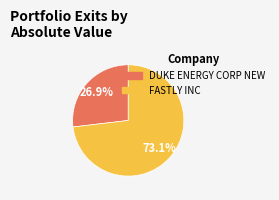

What percentage is the DUKE ENERGY CORP NEW slice, to the nearest percent?

27%